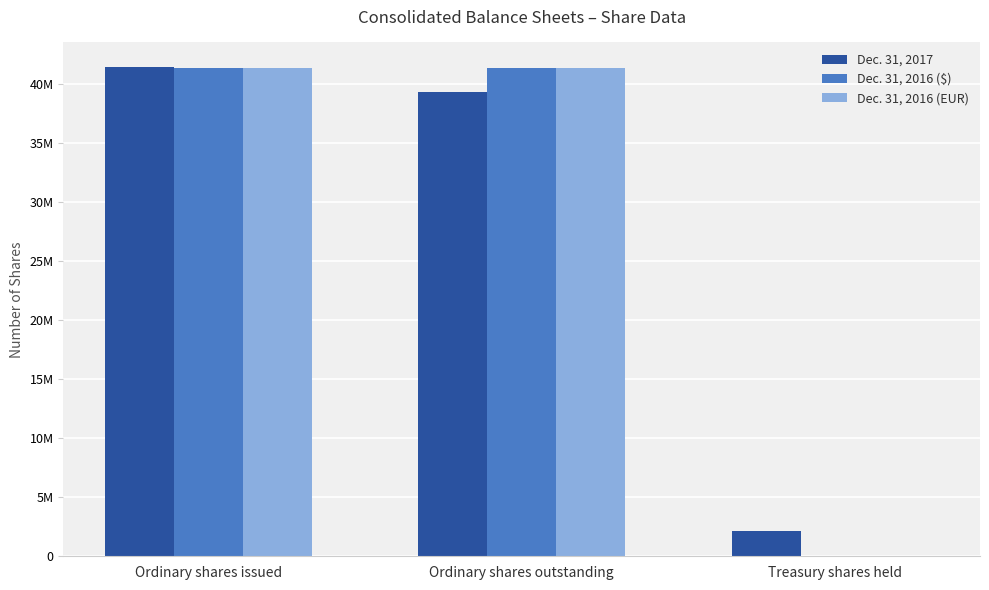

What is the average value of the Dec. 31, 2017 series?

27642000